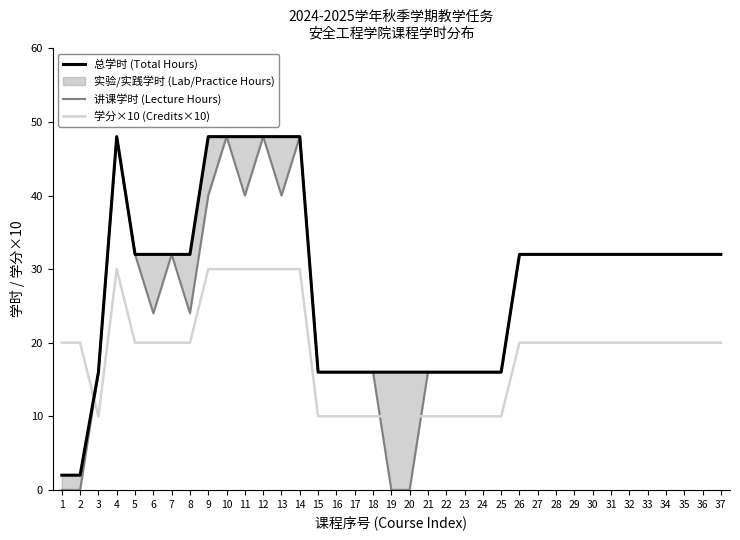

At which category does the chart reach its peak across all series?

4